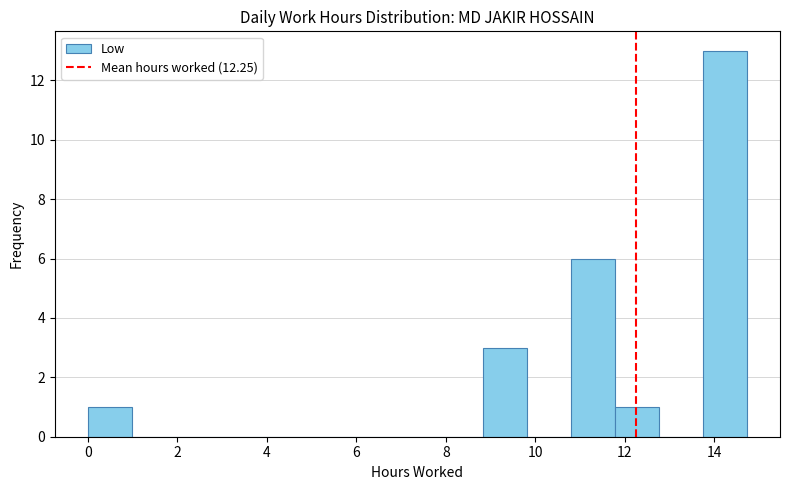

Over which range of the x-axis is the bar tallest?

13.8 to 14.8